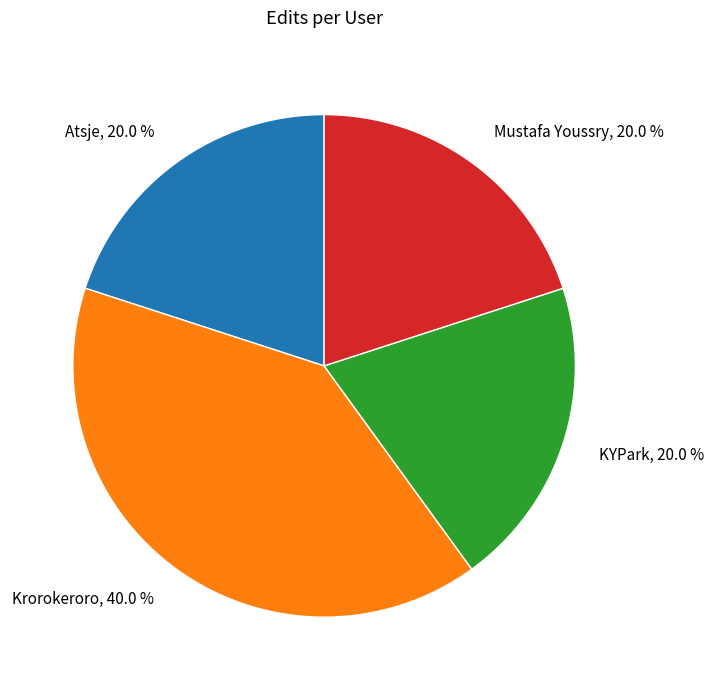

What is the largest slice in the pie chart?

Krorokeroro